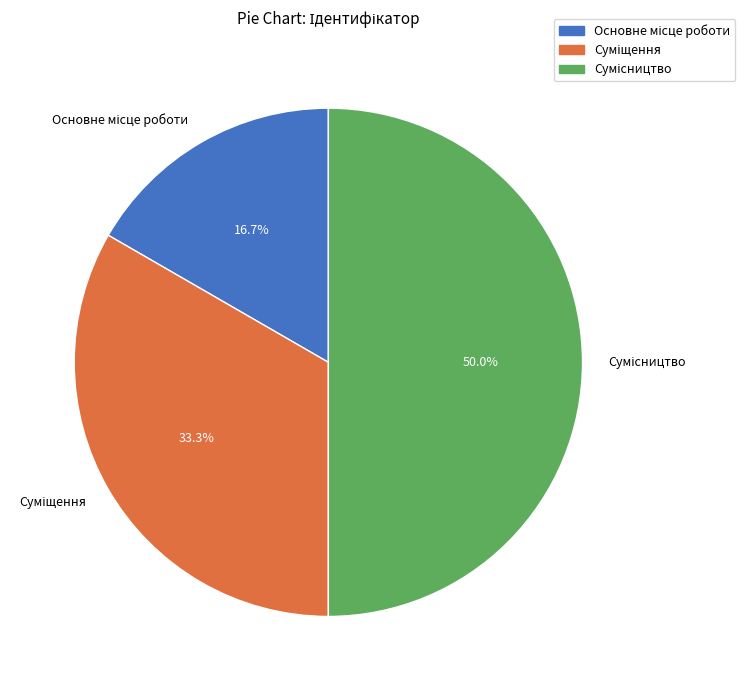

To the nearest percent, what portion does Сумісництво represent?

50%